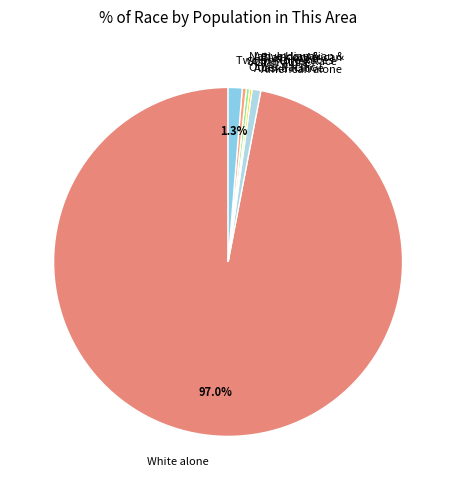

What is the largest slice in the pie chart?

White alone